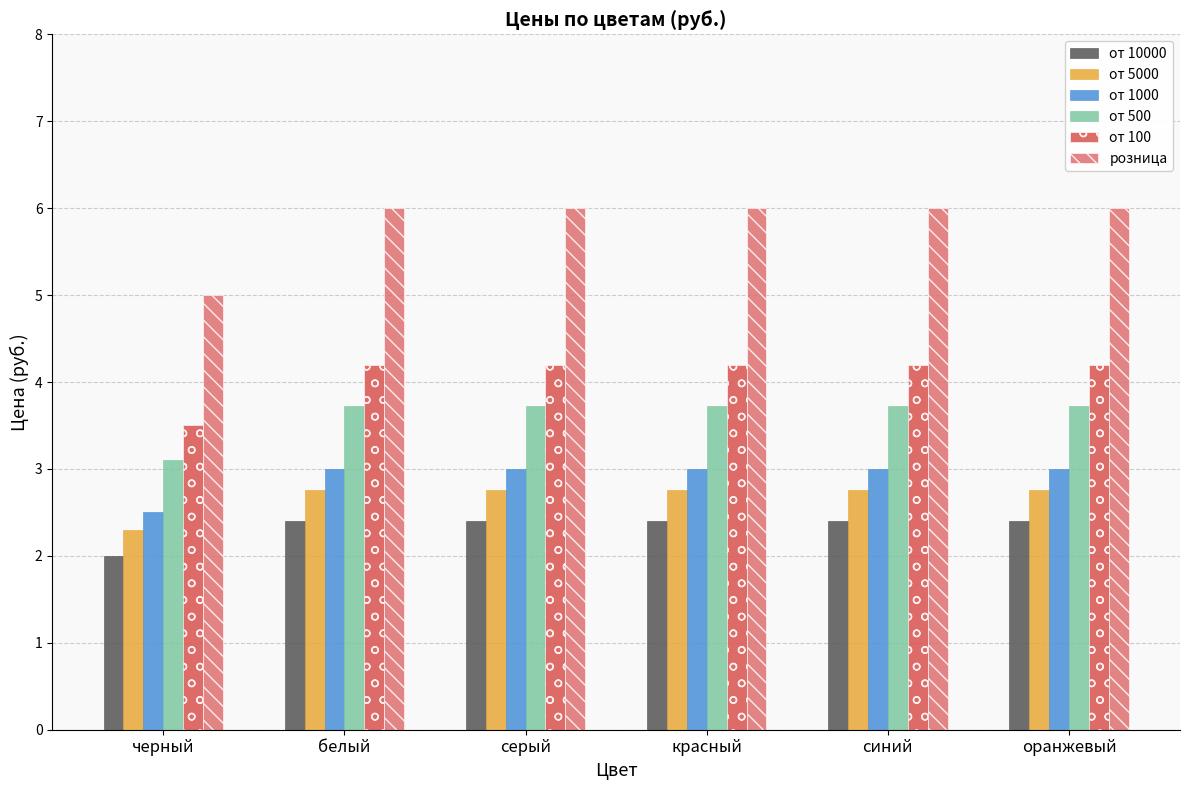

Which series has the largest range (max minus min)?

розница